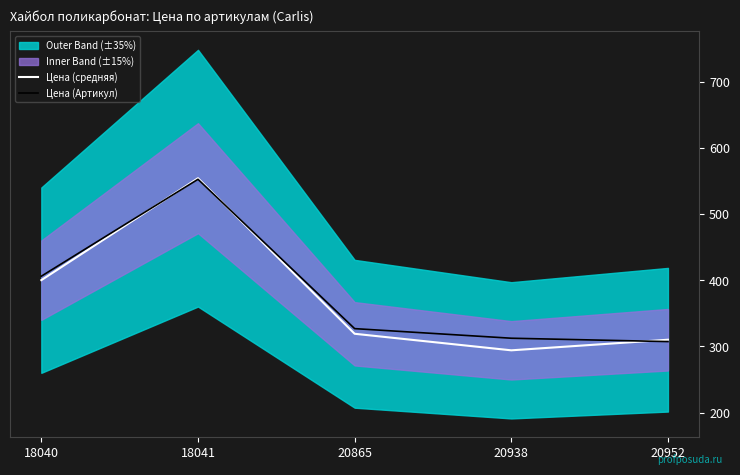

How many values in the Цена (Артикул) series exceed 326?

3